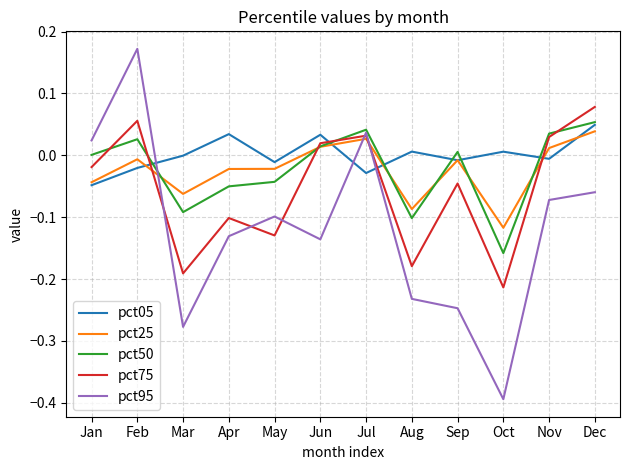

True or false: pct05 has a value of -0.0 at Jan.

True